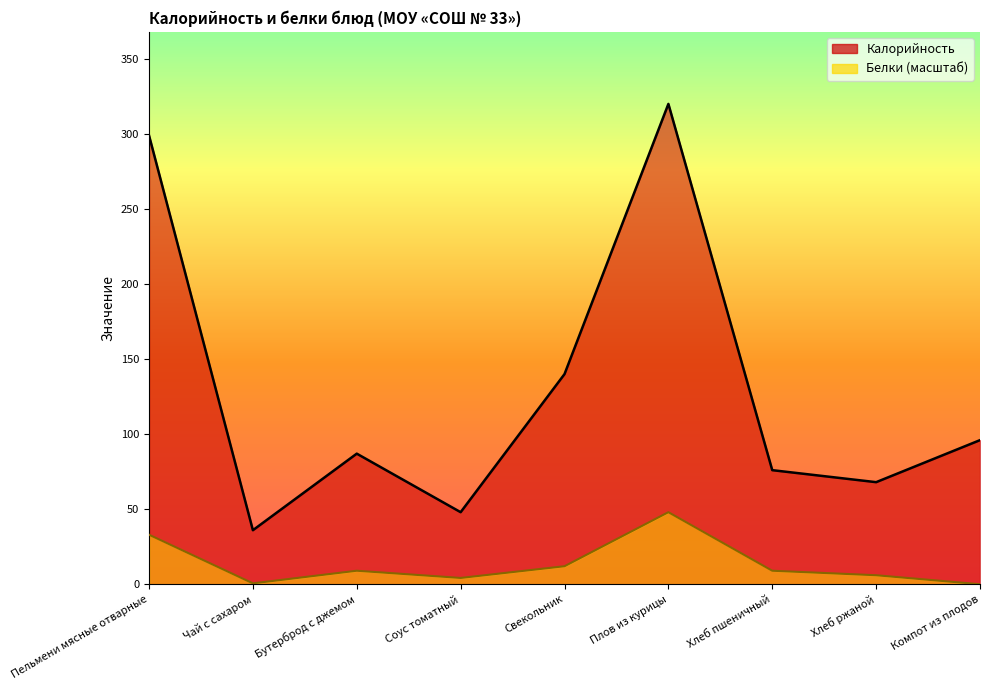

At how many categories does at least one series exceed 111?

3